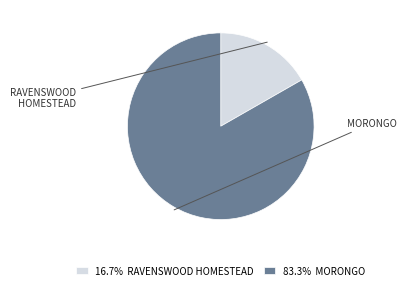

To the nearest percent, what is the combined percentage of RAVENSWOOD HOMESTEAD and MORONGO?

100%